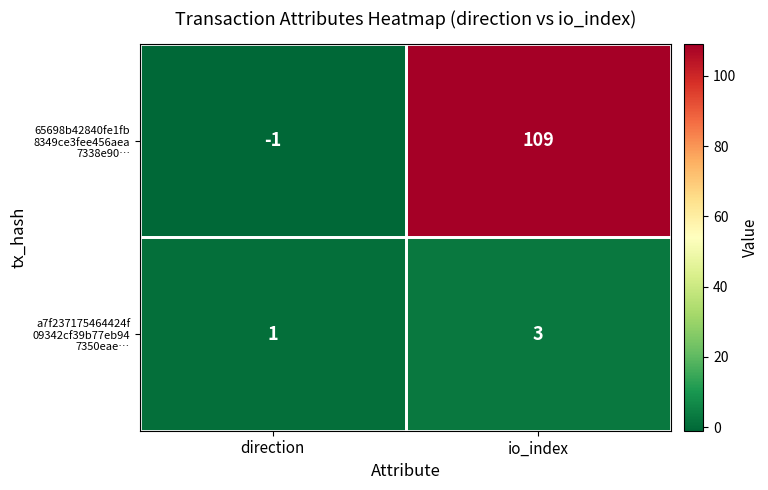

What is the difference between the highest and lowest values at io_index?

106